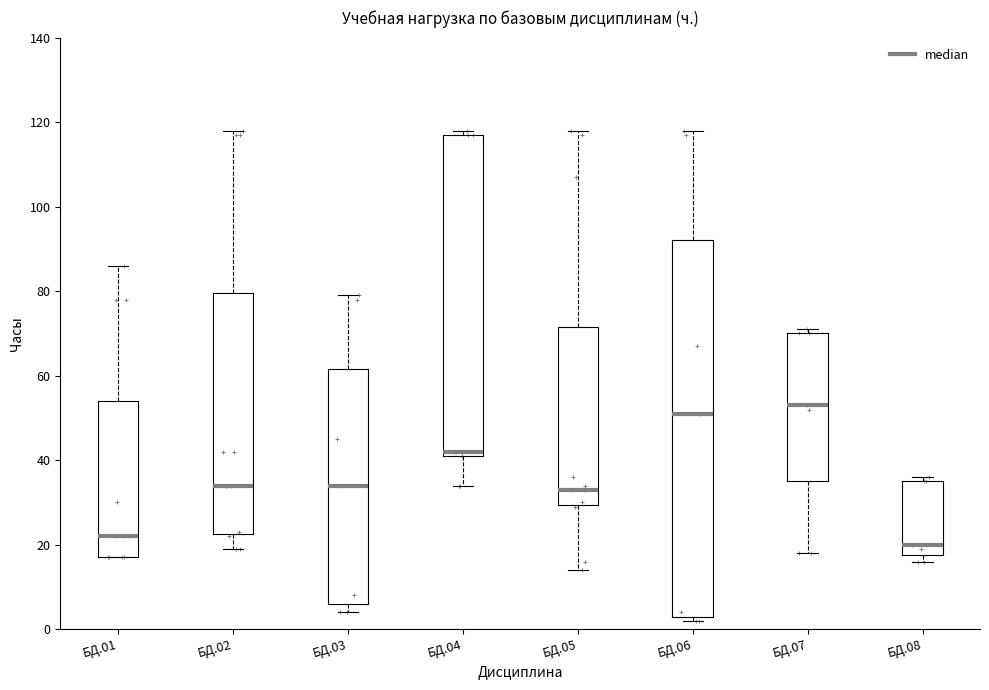

Comparing the boxes themselves (not the whiskers), which one is the tallest?

БД.06